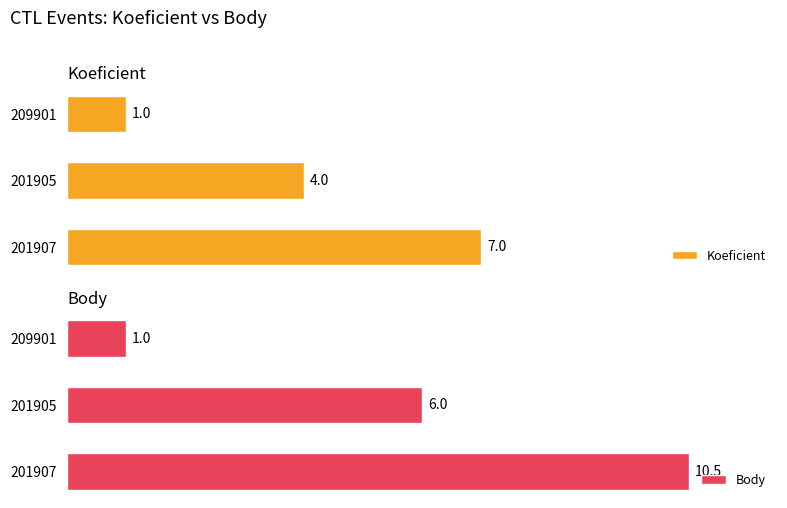

Rank the series at 201905 from highest to lowest value.

Body, Koeficient